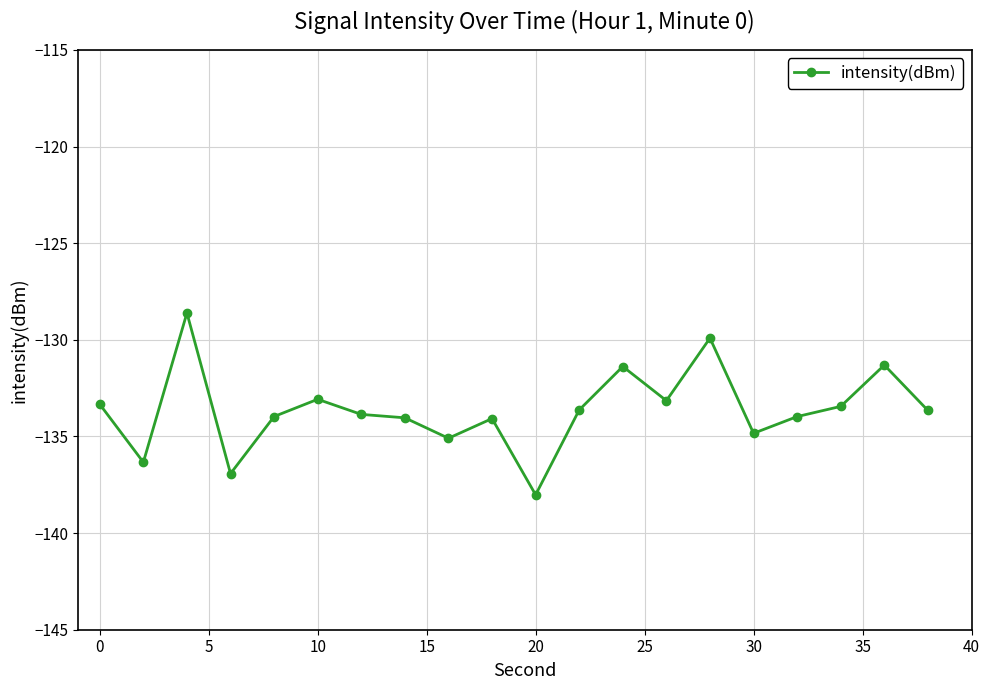

What is the value of the 3rd point from the left?

-128.6